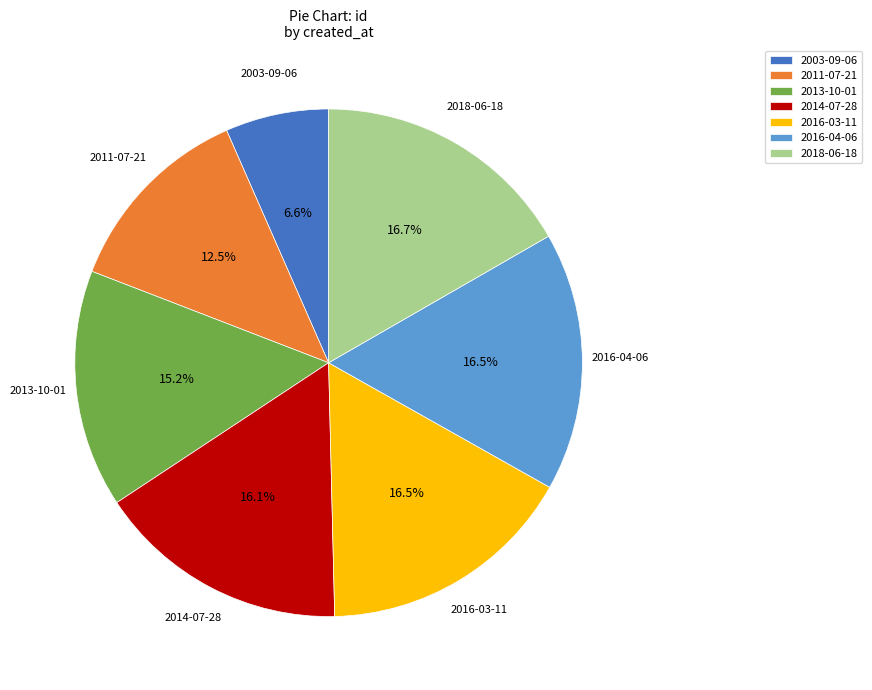

What portion of the pie excludes 2016-03-11?

83.5%